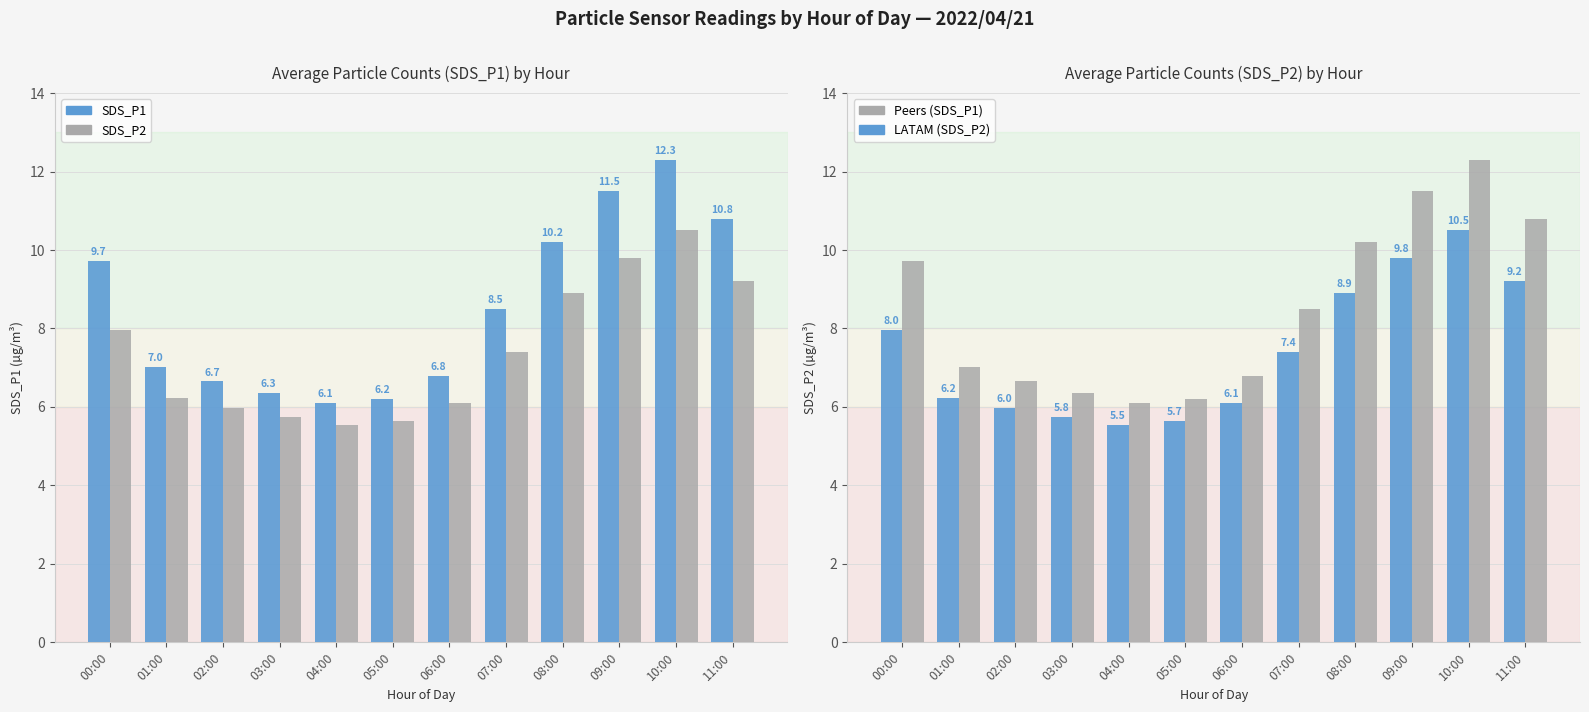

What position from the right is 00:00?

12